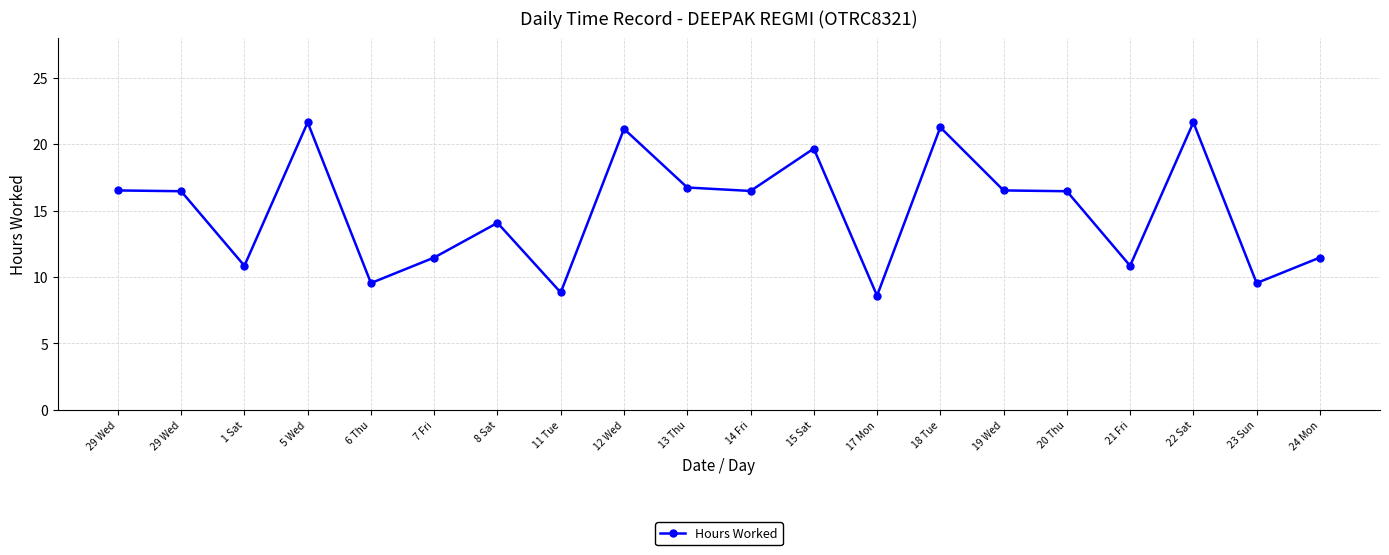

Is this an area chart (filled region under the line)?

No